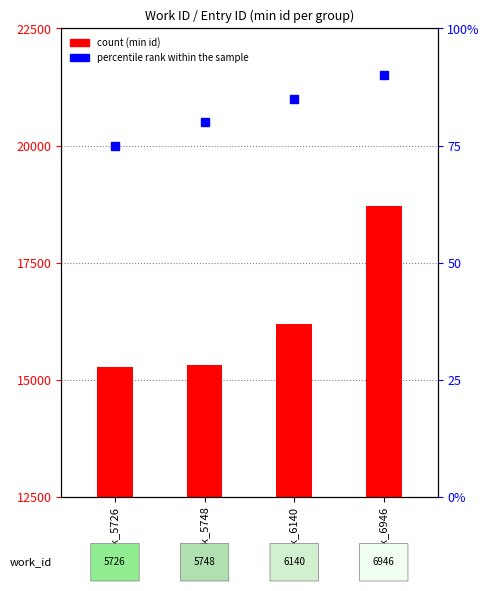

What is the greatest value displayed?

18716